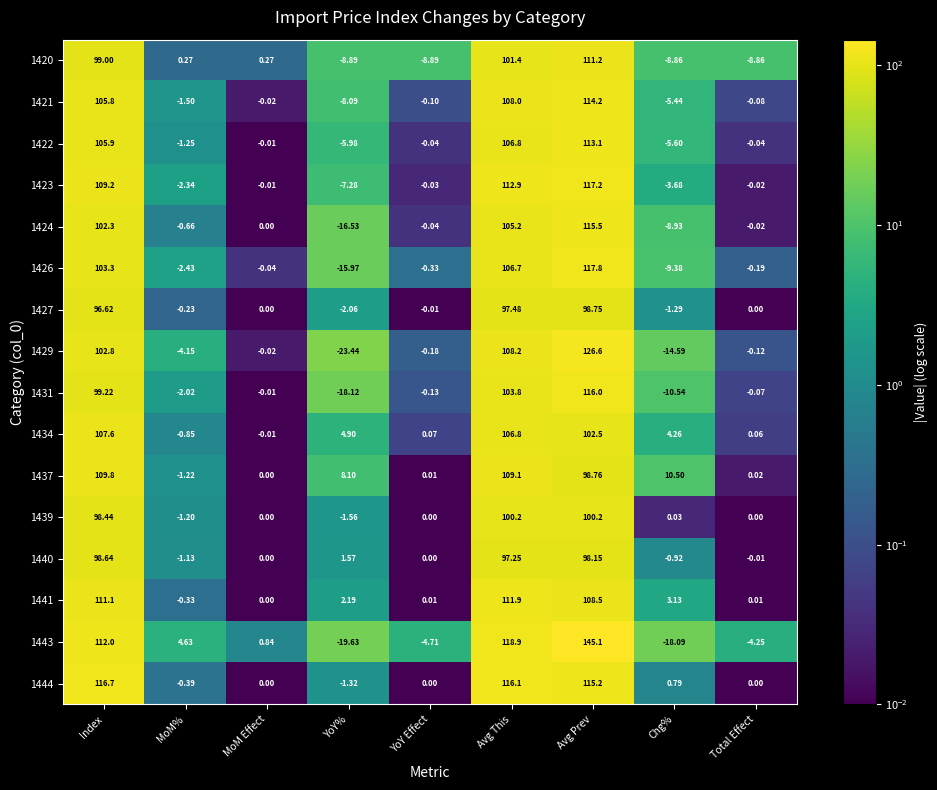

Rank the series by their maximum value, from lowest to highest.

1440, 1427, 1439, 1434, 1437, 1420, 1441, 1422, 1421, 1424, 1431, 1444, 1423, 1426, 1429, 1443